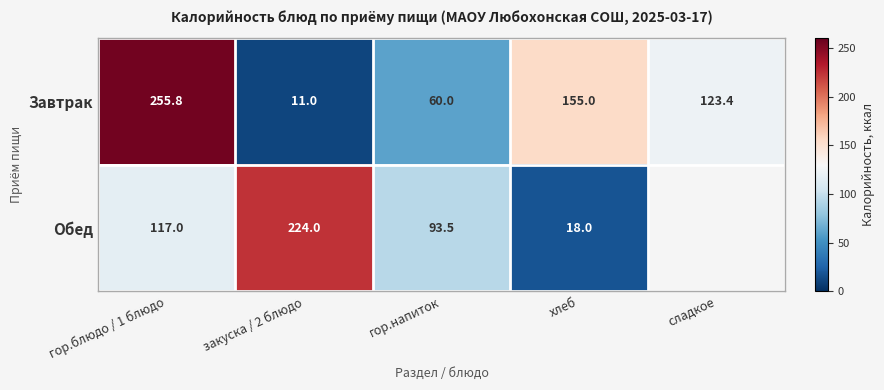

What is the total value across all series at гор.напиток?

153.5